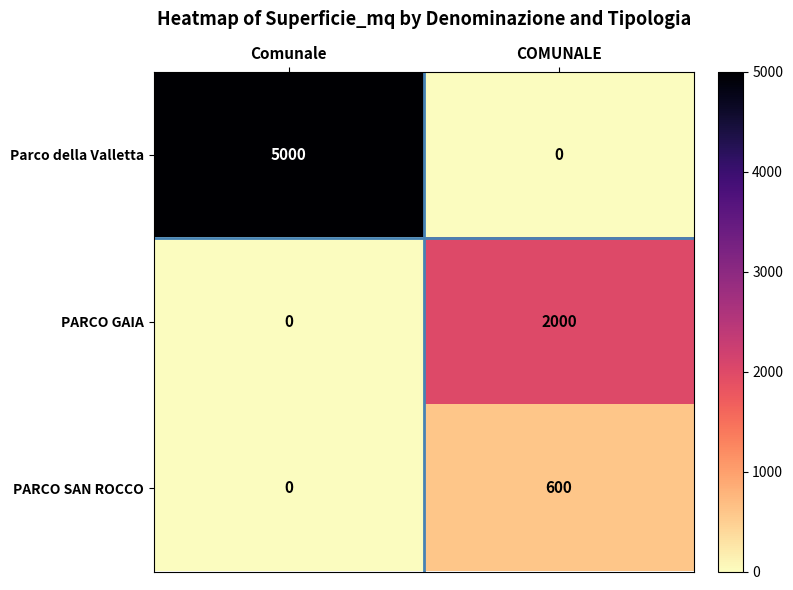

What is the difference between the Parco della Valletta values at COMUNALE and Comunale?

5000